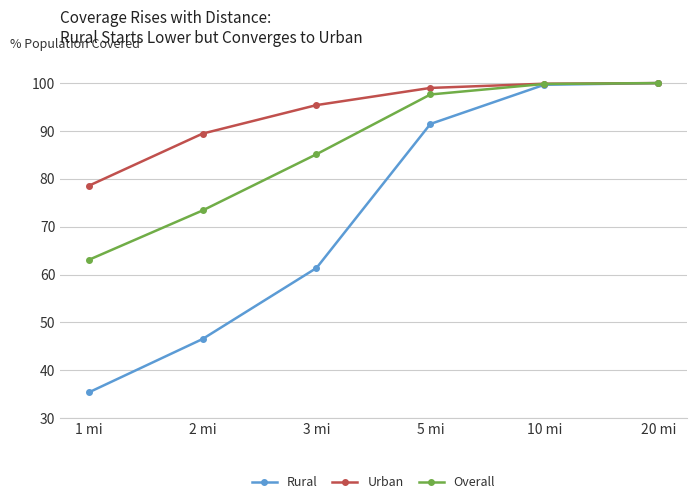

True or false: Rural has a value of 144.6 at 10 mi.

False